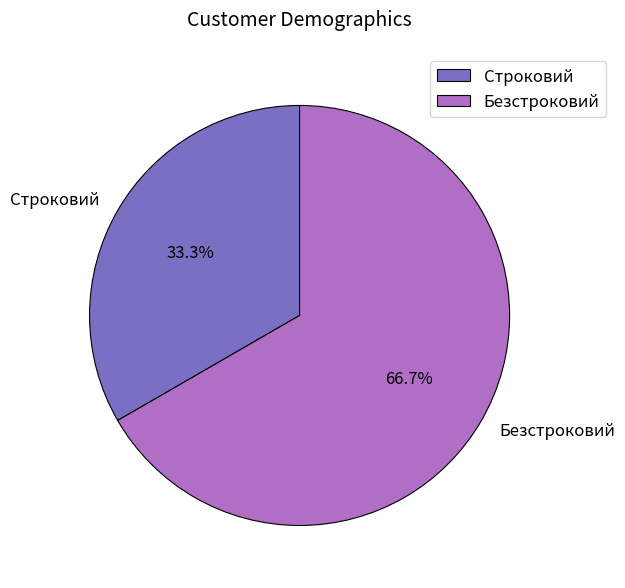

Rank the categories by value from highest to lowest.

Безстроковий, Строковий